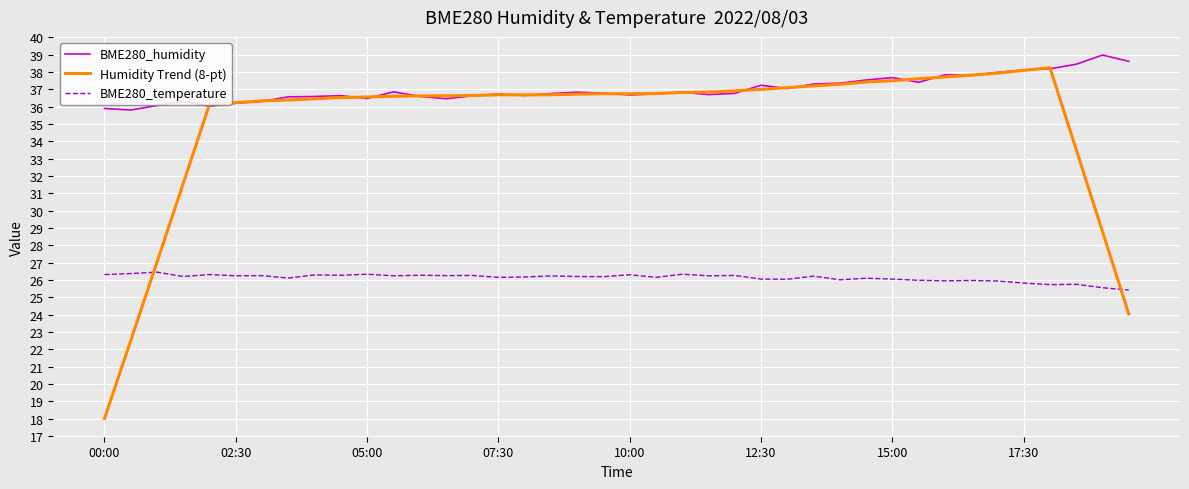

True or false: BME280_humidity and BME280_temperature intersect in this chart.

False